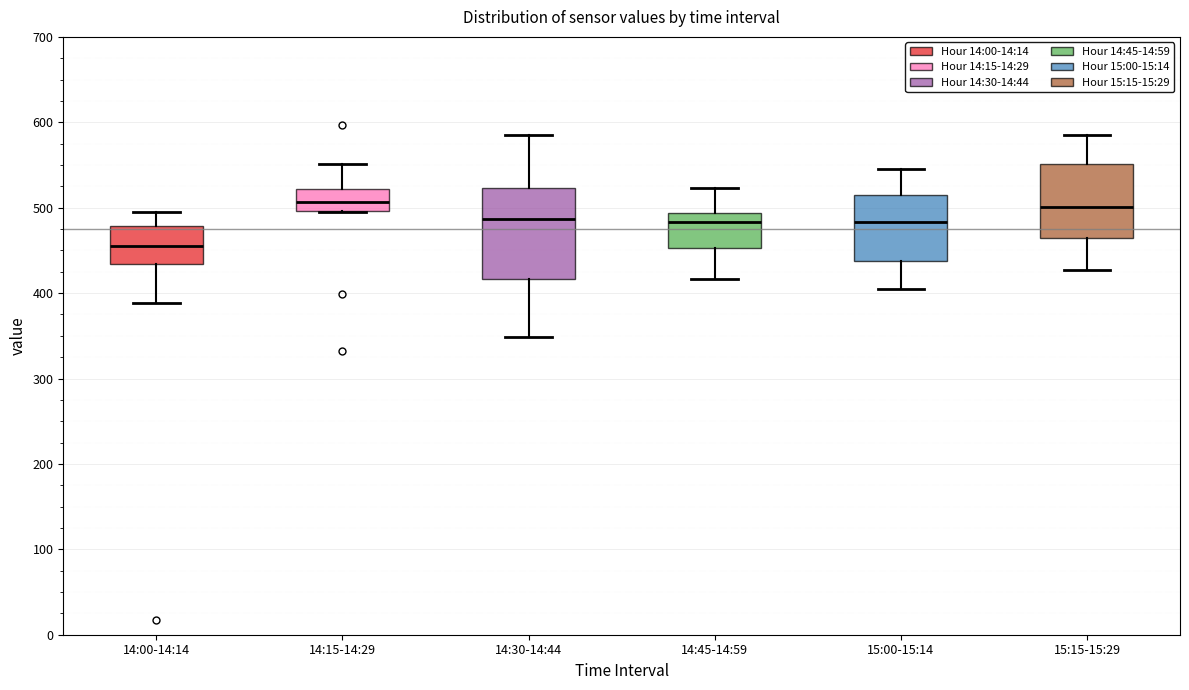

Where is the lower edge of the box for 15:15-15:29 on the y-axis? The values are not printed on the chart, so give them approximately, as read against the axis.

460